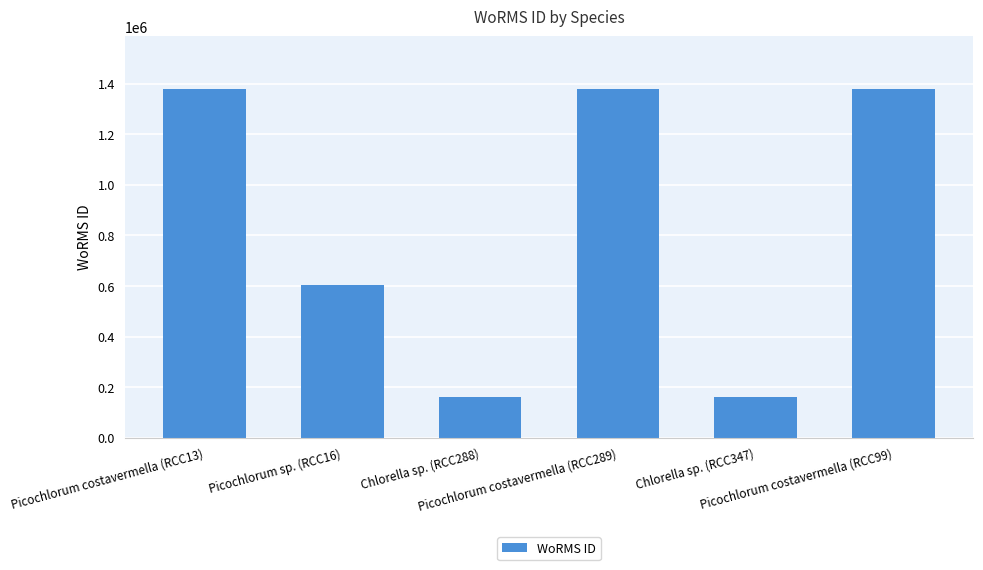

True or false: the data shows 105112 at Chlorella sp. (RCC288).

False